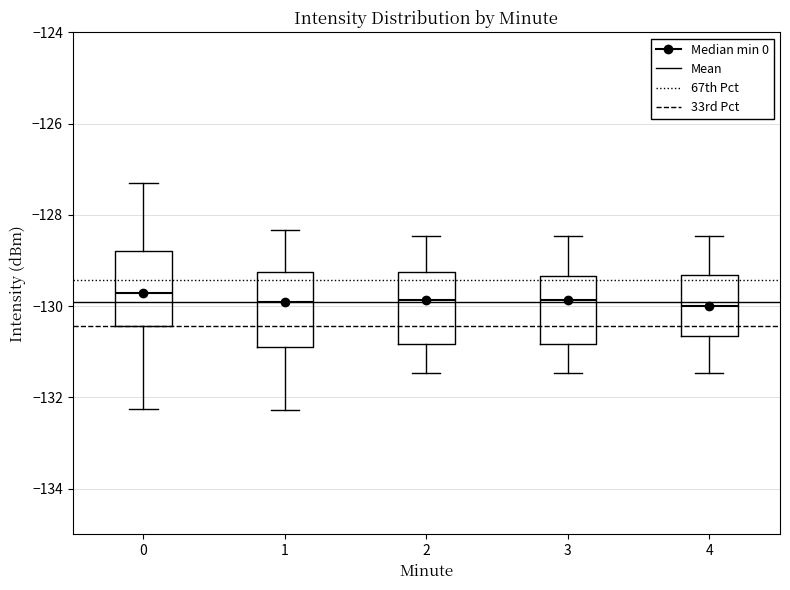

Where is the lower edge of the box at x = 0 on the y-axis? The values are not printed on the chart, so give them approximately, as read against the axis.

-130.4